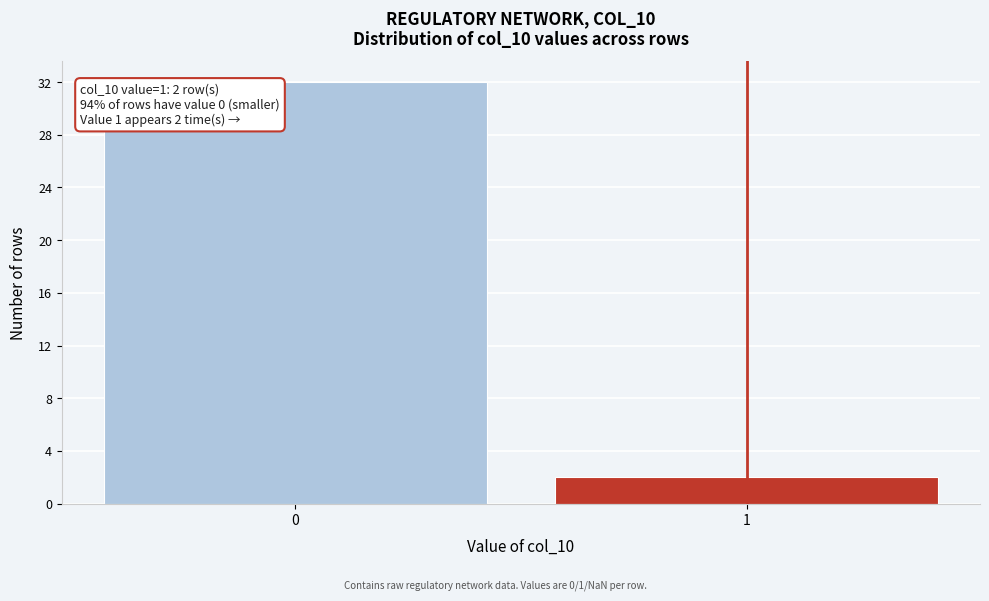

Reading left to right, what are all the values shown in this chart?

0=32	1=2